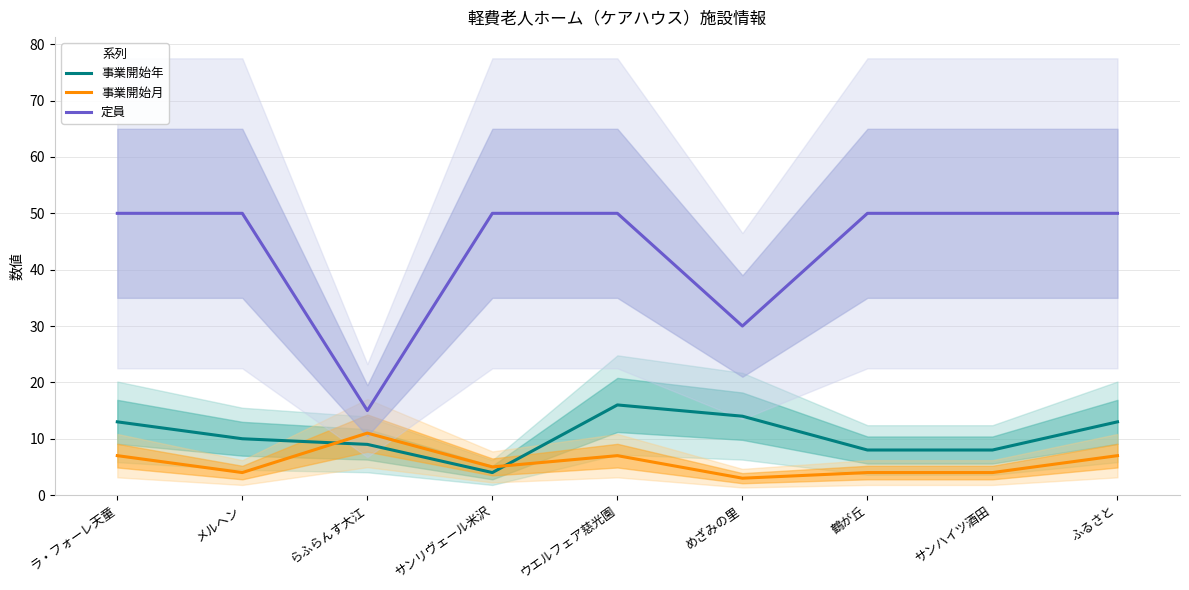

Is this an area chart (filled region under the line)?

No